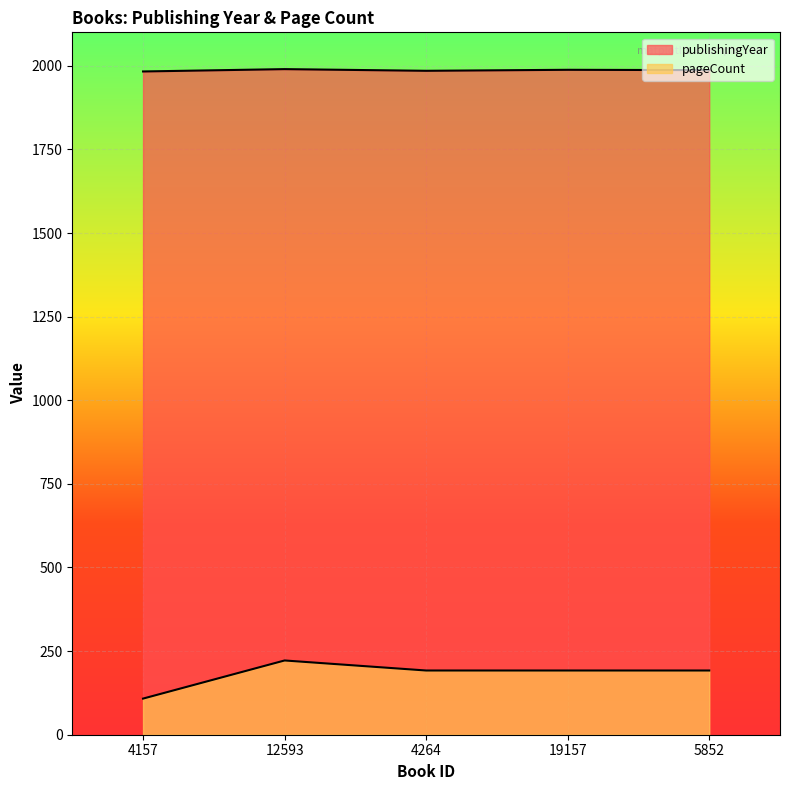

Where does the pageCount series first go above 192?

12593